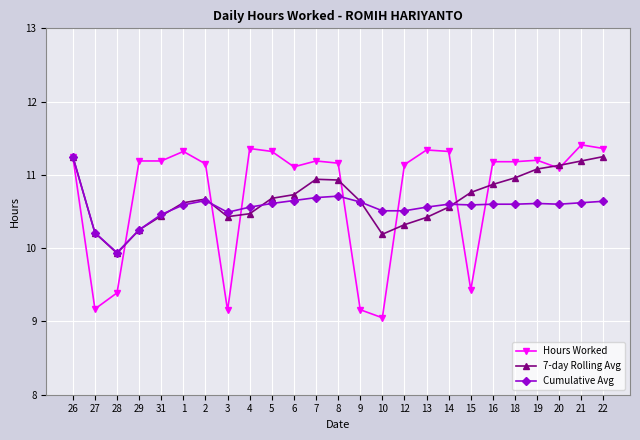

True or false: 7-day Rolling Avg has more than 0 points higher than both neighbors.

True